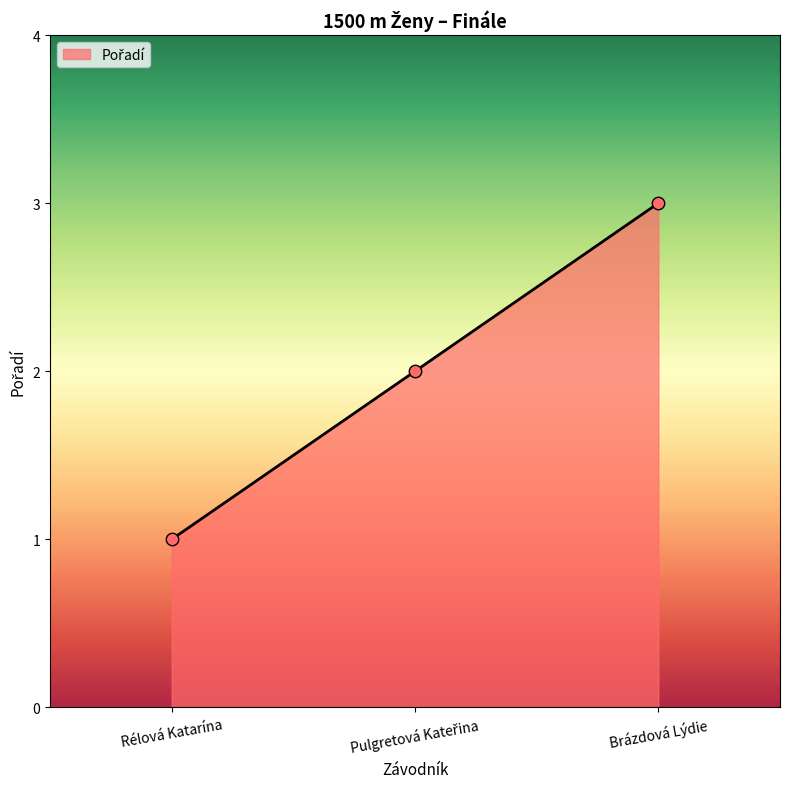

What is the ratio of the value at Brázdová Lýdie to the value at Rélová Katarína?

3.0